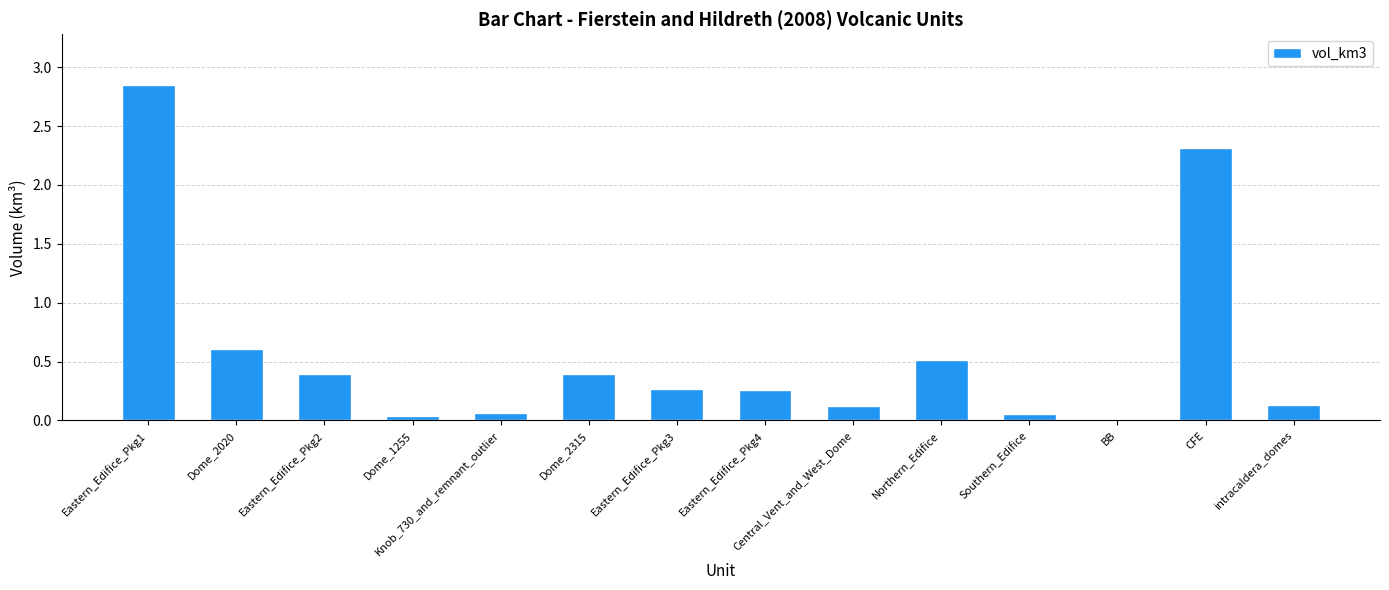

At which label is the value closest to 1?

Dome_2020